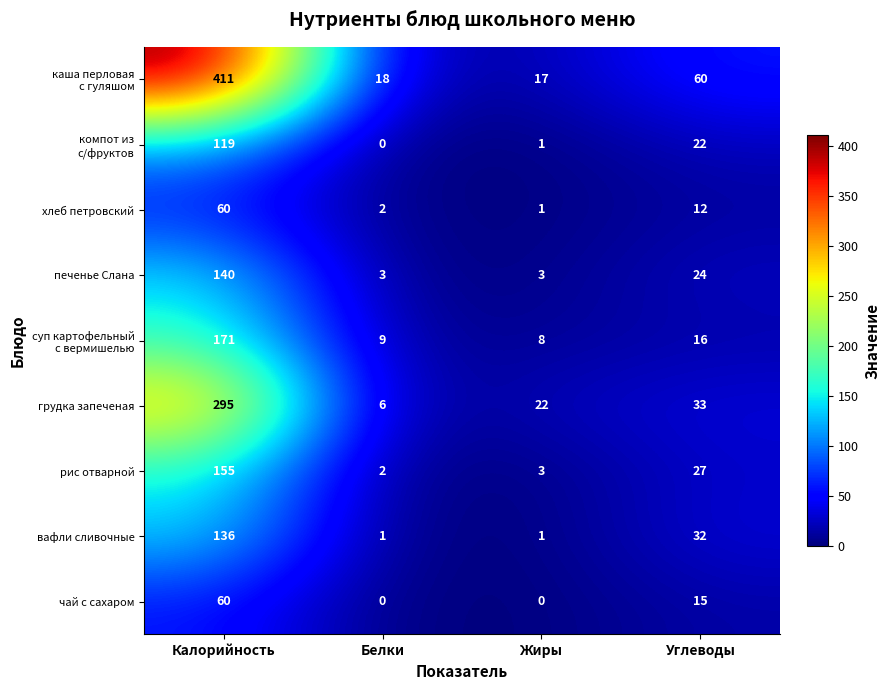

How many вафли сливочные values are between 1 and 136?

4